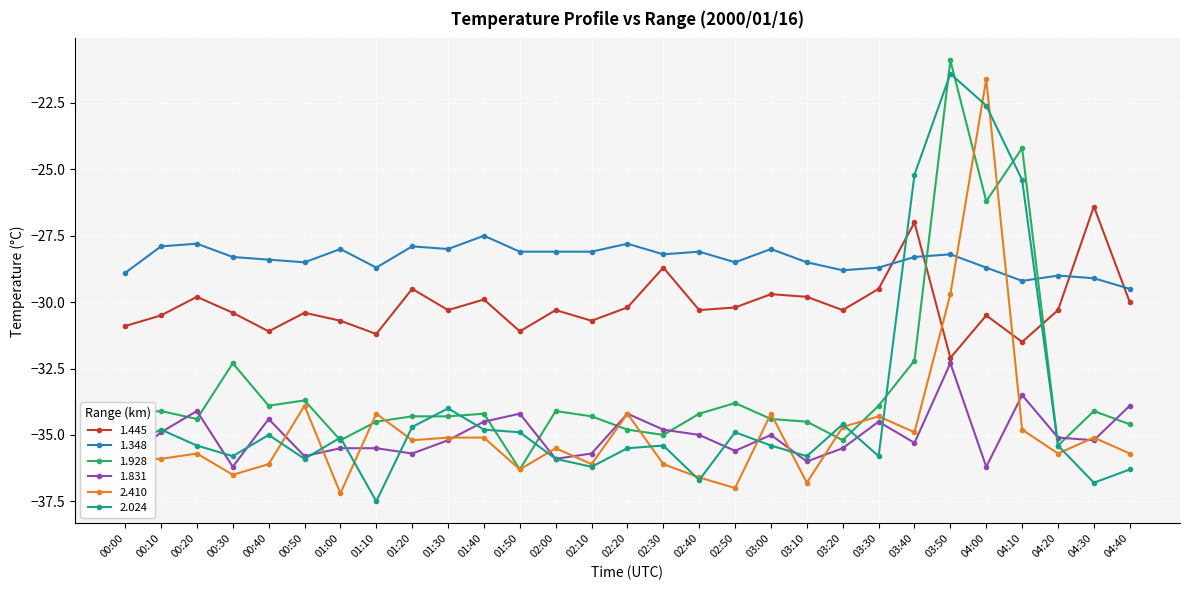

What is the smallest value displayed?

-37.5